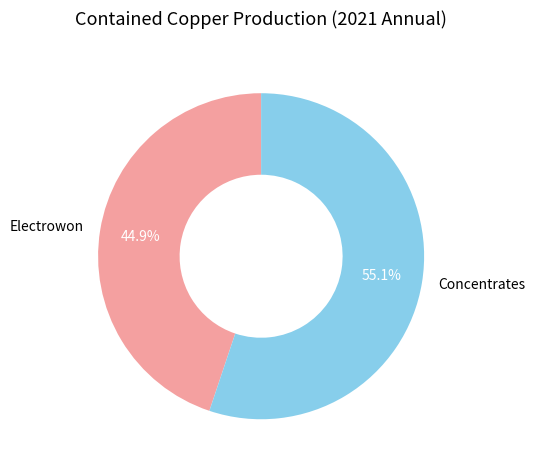

What percentage is NOT represented by Electrowon?

55.1%